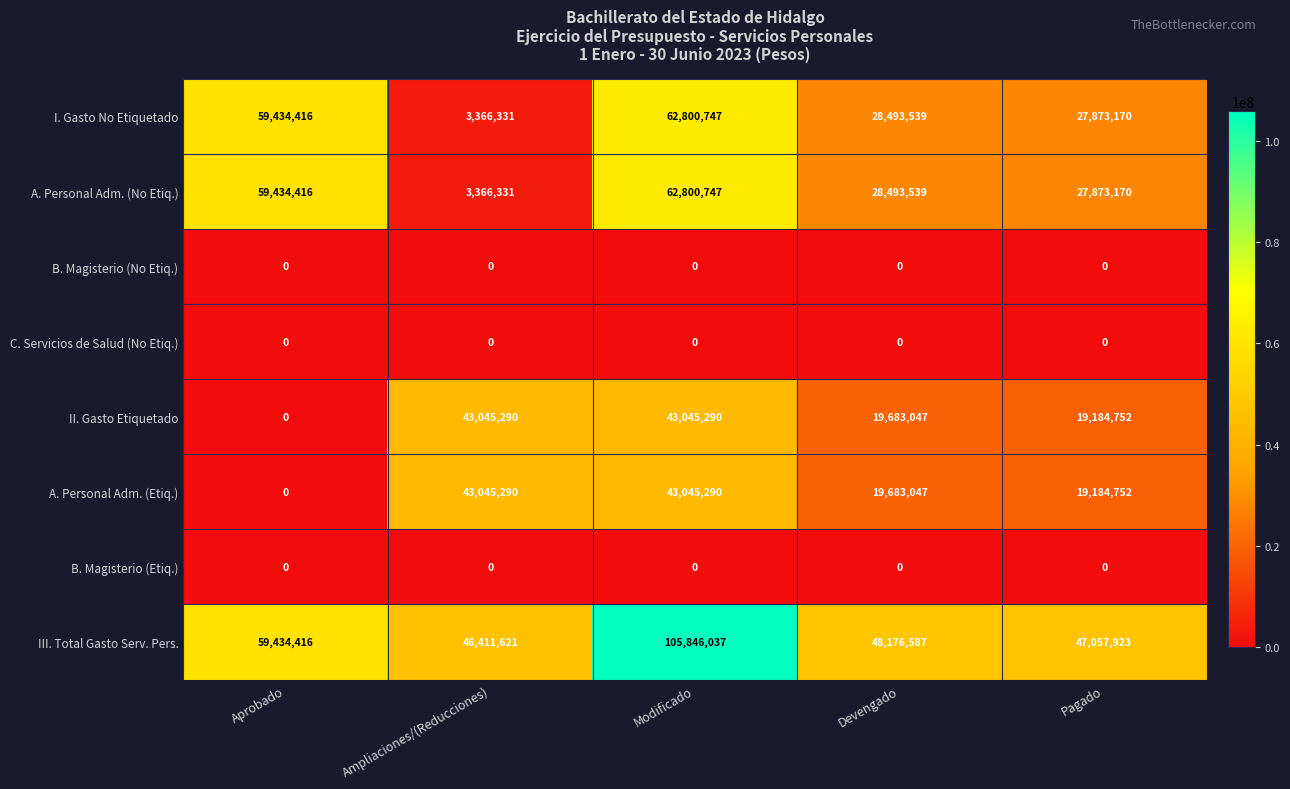

What is the approximate value of II. Gasto Etiquetado at Pagado, to the nearest 10?

19184750